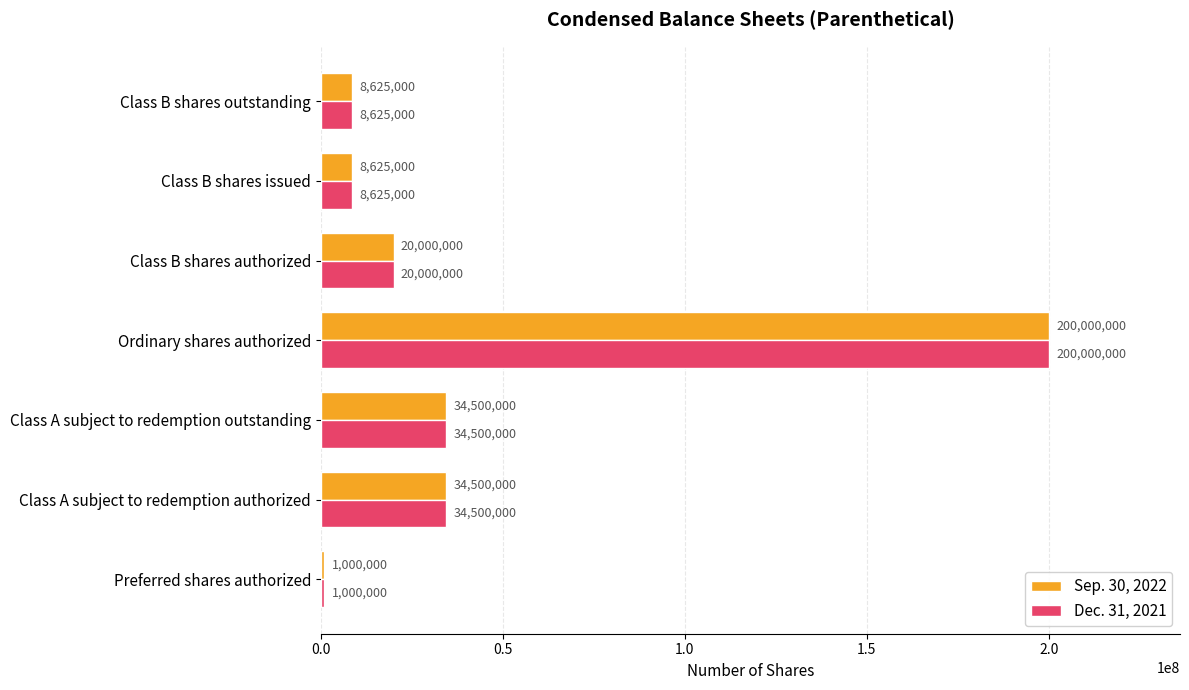

At how many categories does at least one series exceed 192405227?

1